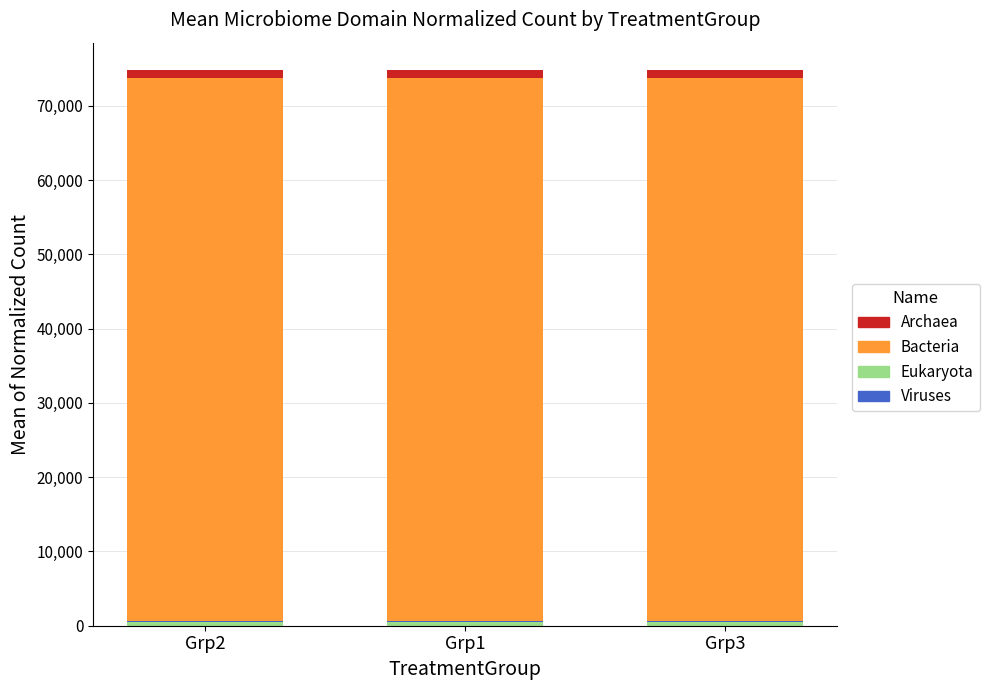

What position from the left is Grp3?

3